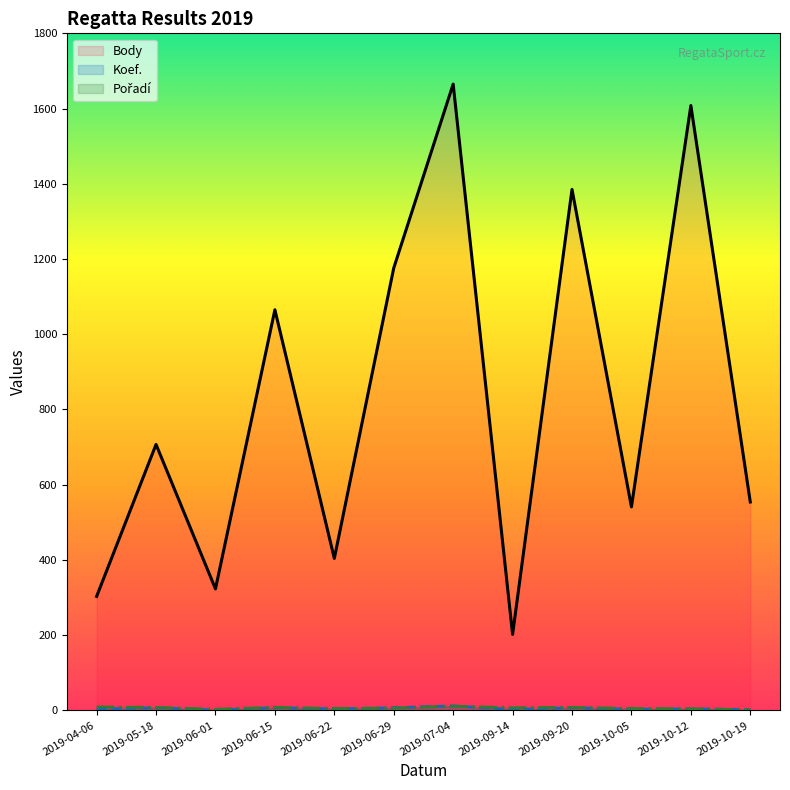

Reading right to left, list all the values displayed in this chart.

Body: 2019-10-19=554	2019-10-12=1608	2019-10-05=541	2019-09-20=1385	2019-09-14=202	2019-07-04=1665	2019-06-29=1176	2019-06-22=404	2019-06-15=1065	2019-06-01=323	2019-05-18=707	2019-04-06=303
Koef.: 2019-10-19=2	2019-10-12=4	2019-10-05=3	2019-09-20=7	2019-09-14=2	2019-07-04=12	2019-06-29=7	2019-06-22=4	2019-06-15=7	2019-06-01=1	2019-05-18=7	2019-04-06=3
Pořadí: 2019-10-19=2	2019-10-12=4	2019-10-05=5	2019-09-20=8	2019-09-14=7	2019-07-04=11	2019-06-29=6	2019-06-22=5	2019-06-15=8	2019-06-01=3	2019-05-18=8	2019-04-06=9